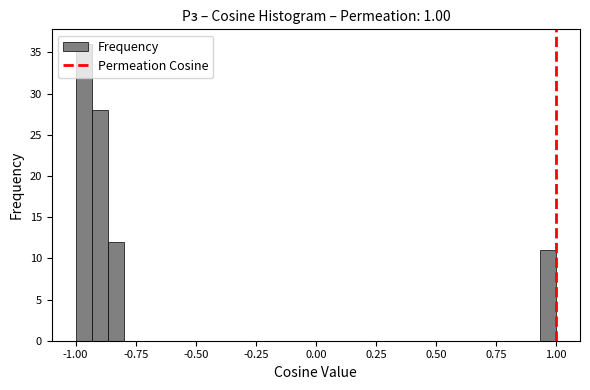

Read against the x-axis, roughly where is the centre of the tallest bar?

-0.95